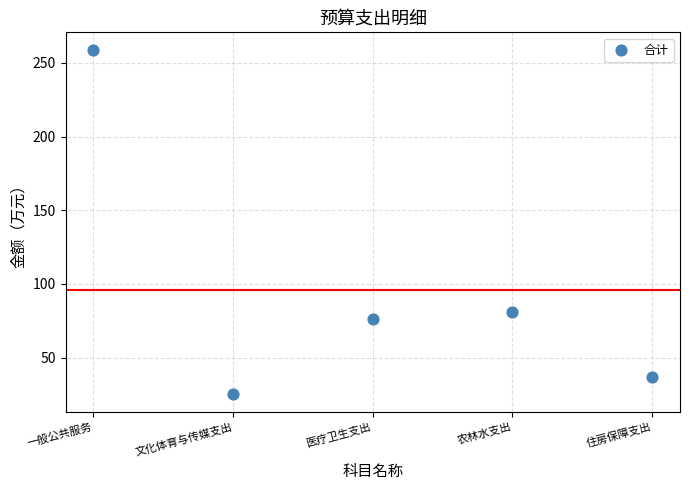

What Y value in the scatter plot is closest to 142?

81